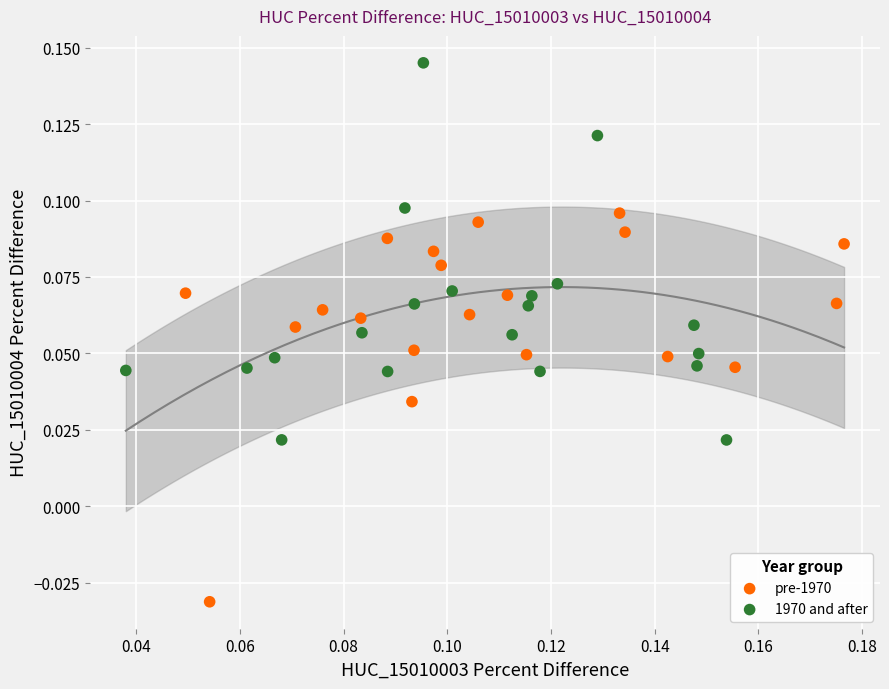

Which series contains the lowest Y value?

pre-1970